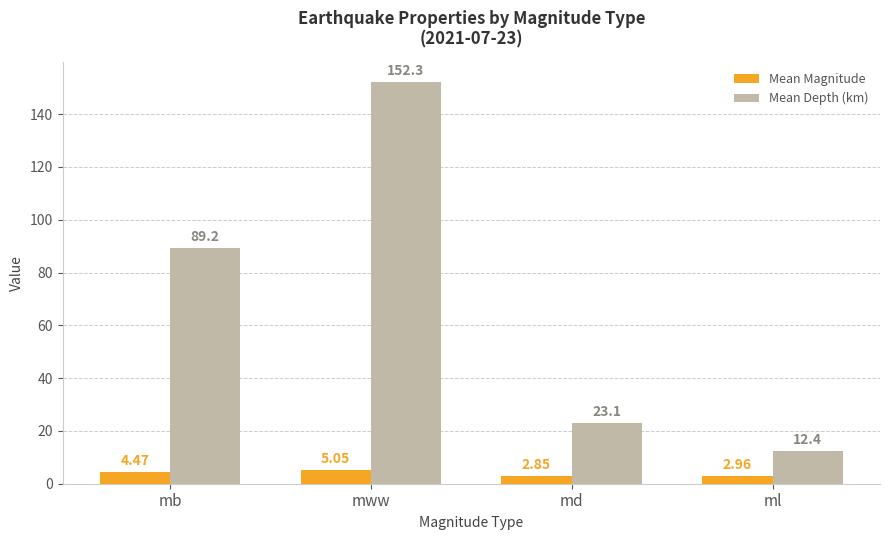

Rank the series by their maximum value, from lowest to highest.

Mean Magnitude, Mean Depth (km)